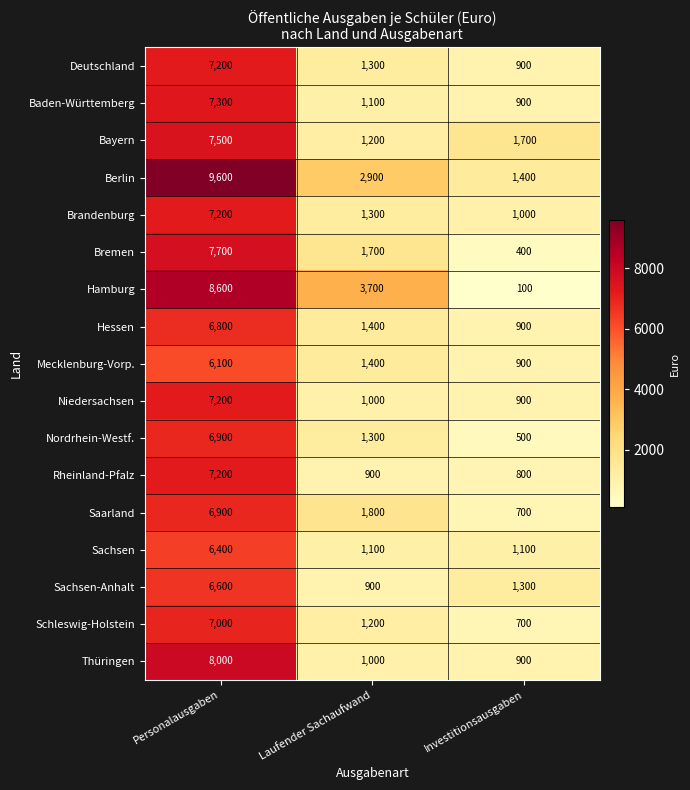

What is the maximum value shown in the chart?

9600